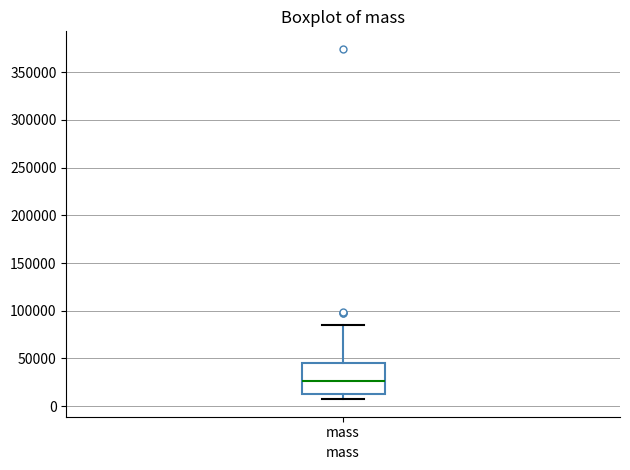

Where is the upper edge of the box for mass on the y-axis? The values are not printed on the chart, so give them approximately, as read against the axis.

45000